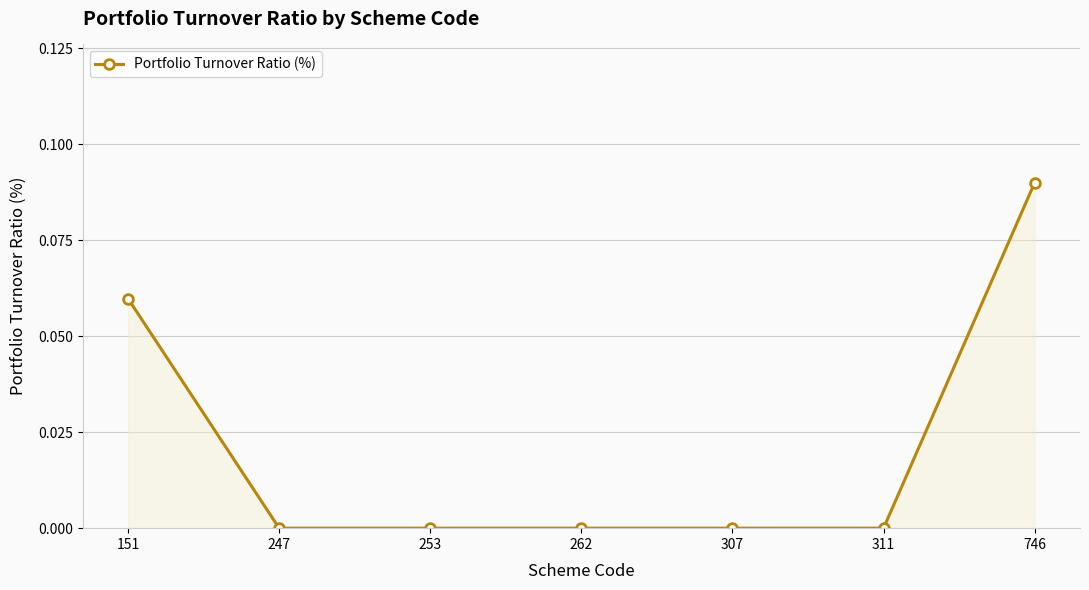

True or false: the data shows 0.0 at 247.

True